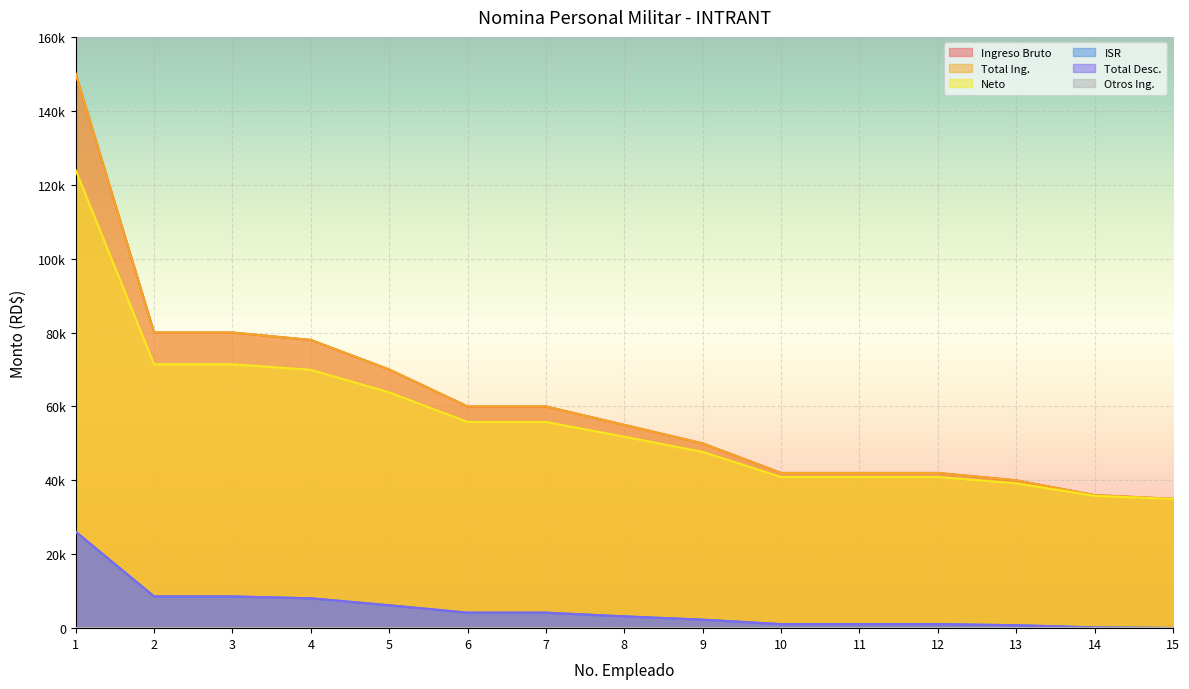

What is the difference between the maximum and minimum values in the Neto series?

88964.4